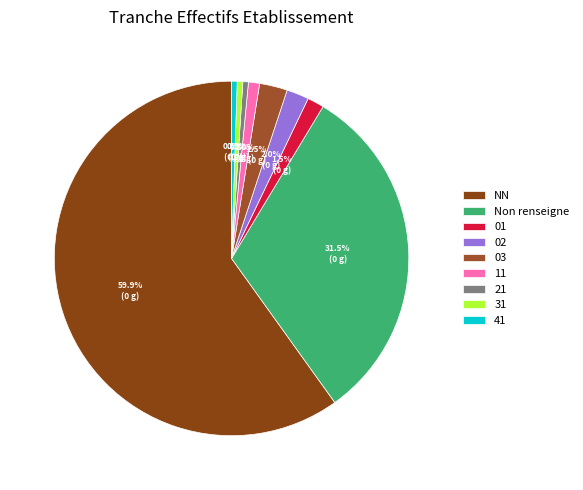

True or false: 31 accounts for 1% of the total.

True